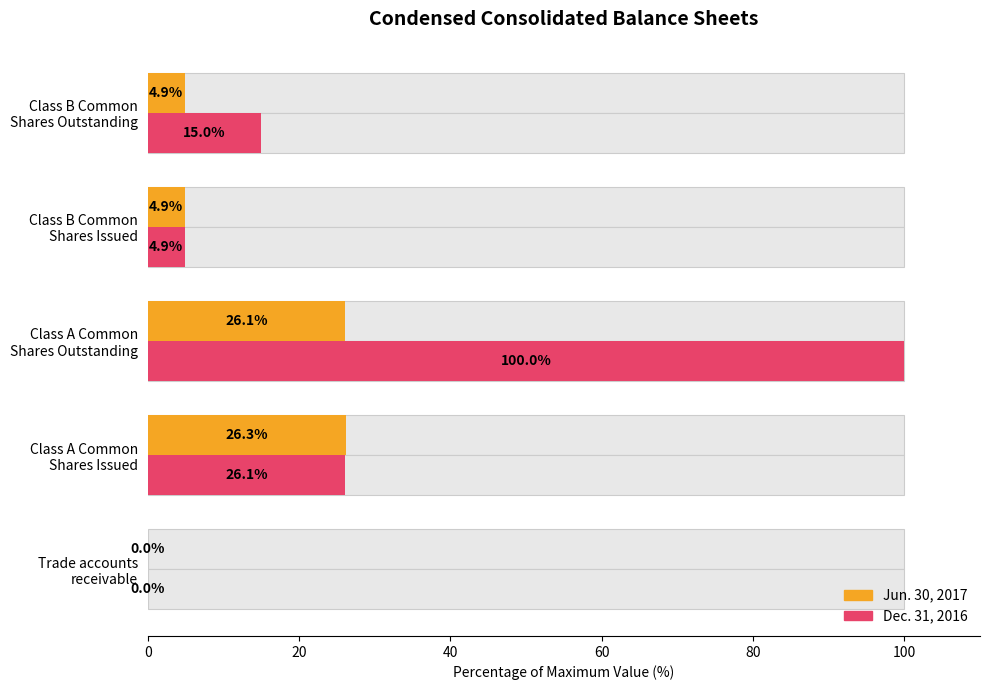

The value of Dec. 31, 2016 at 0 is 0.0. True or false?

True